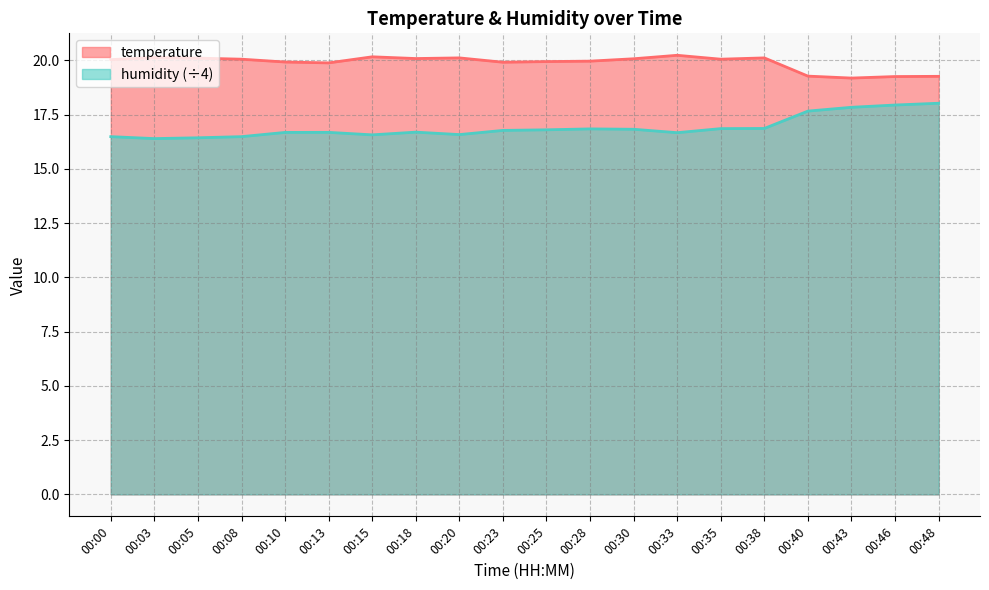

Which category has the highest value across all series?

00:33